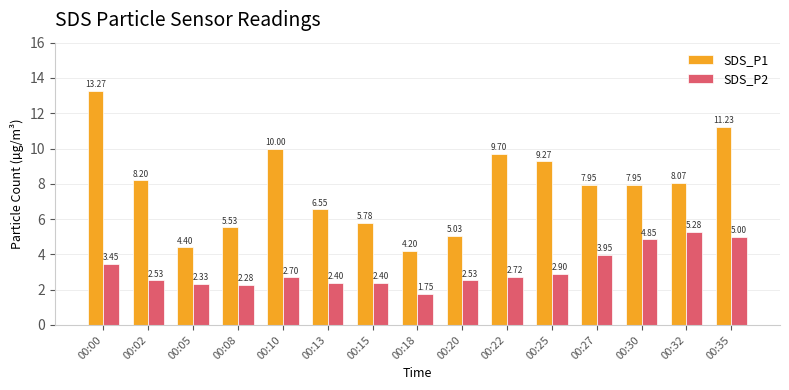

Are the bars horizontal?

No